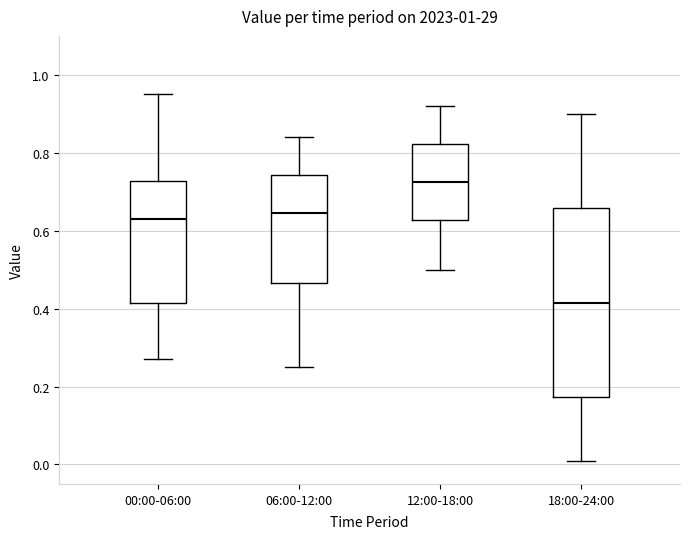

Where does the median line of the box for 06:00-12:00 sit on the y-axis? The values are not printed on the chart, so give them approximately, as read against the axis.

0.64